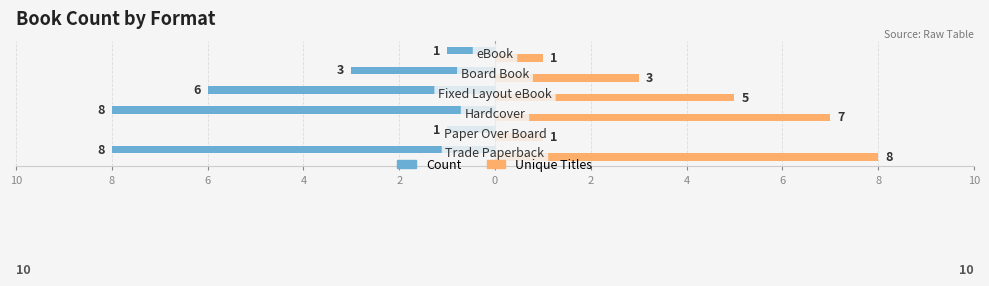

What is the value of the Unique Titles bar at the 5th from the left?

3